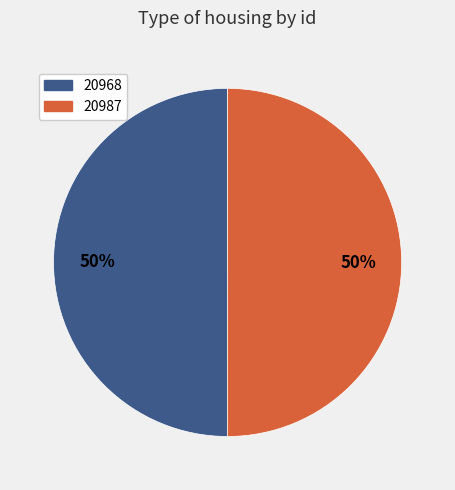

How many slices are in this pie chart?

2